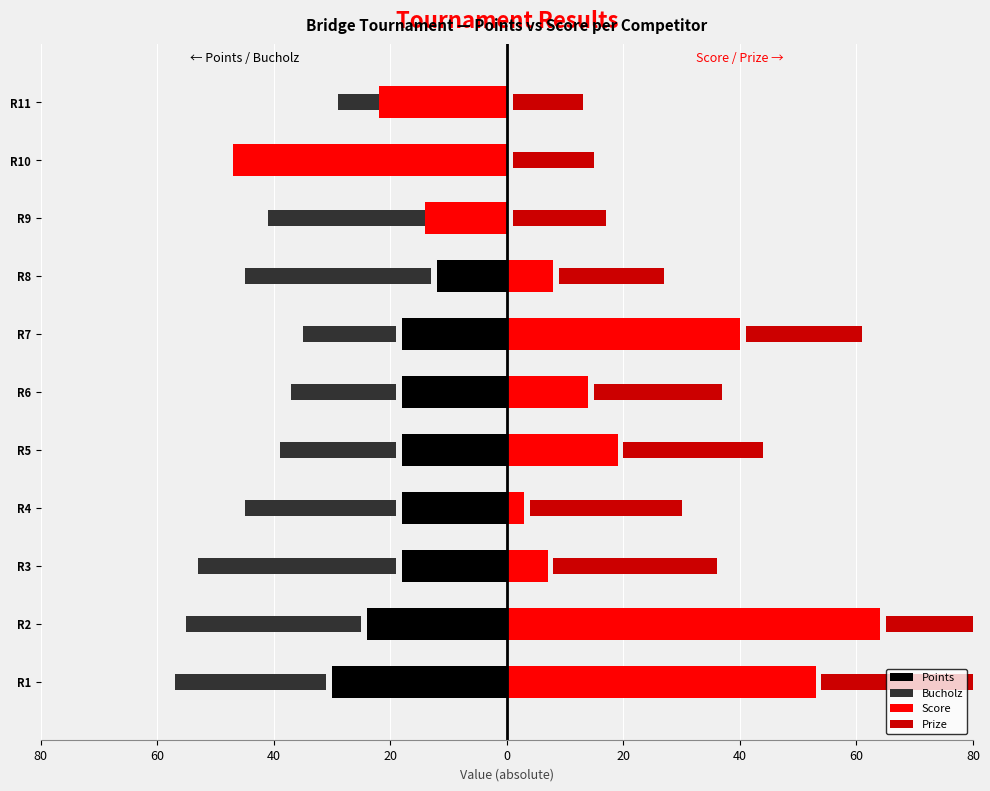

How many data points in Points are above -18?

4